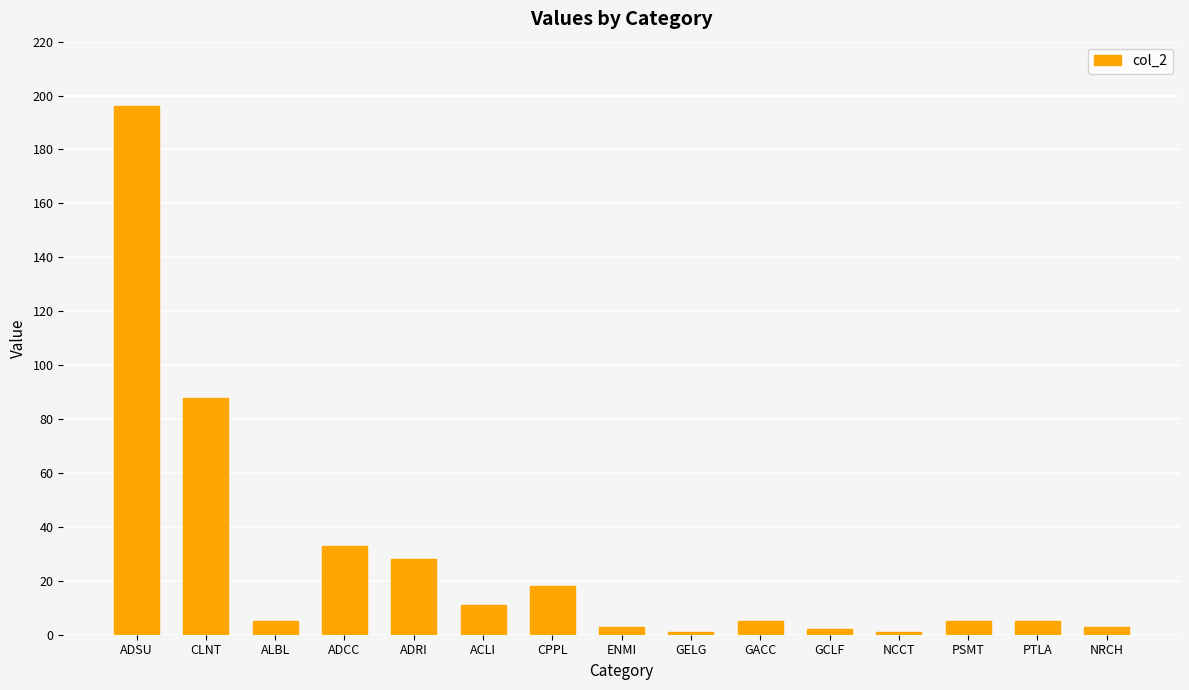

How many data points does each series have?

15